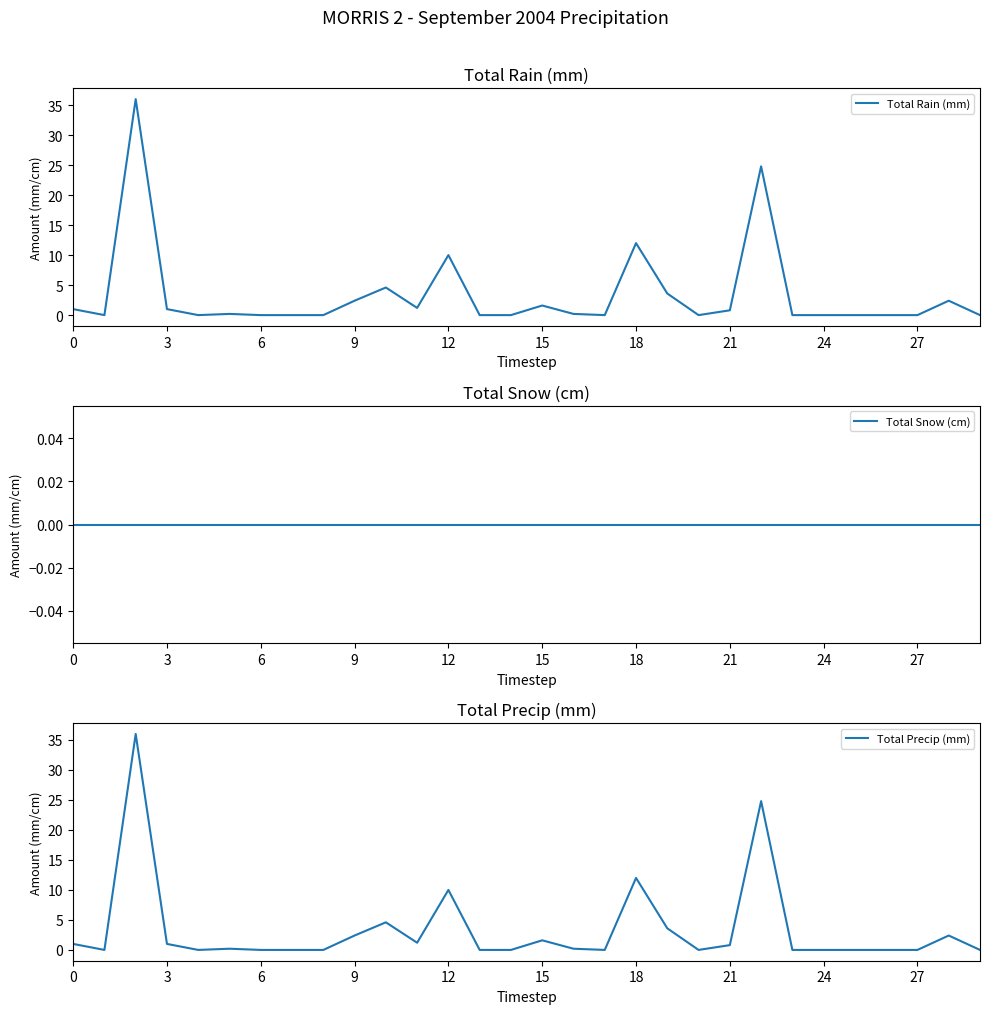

True or false: Total Snow (cm) and Total Precip (mm) intersect in this chart.

False